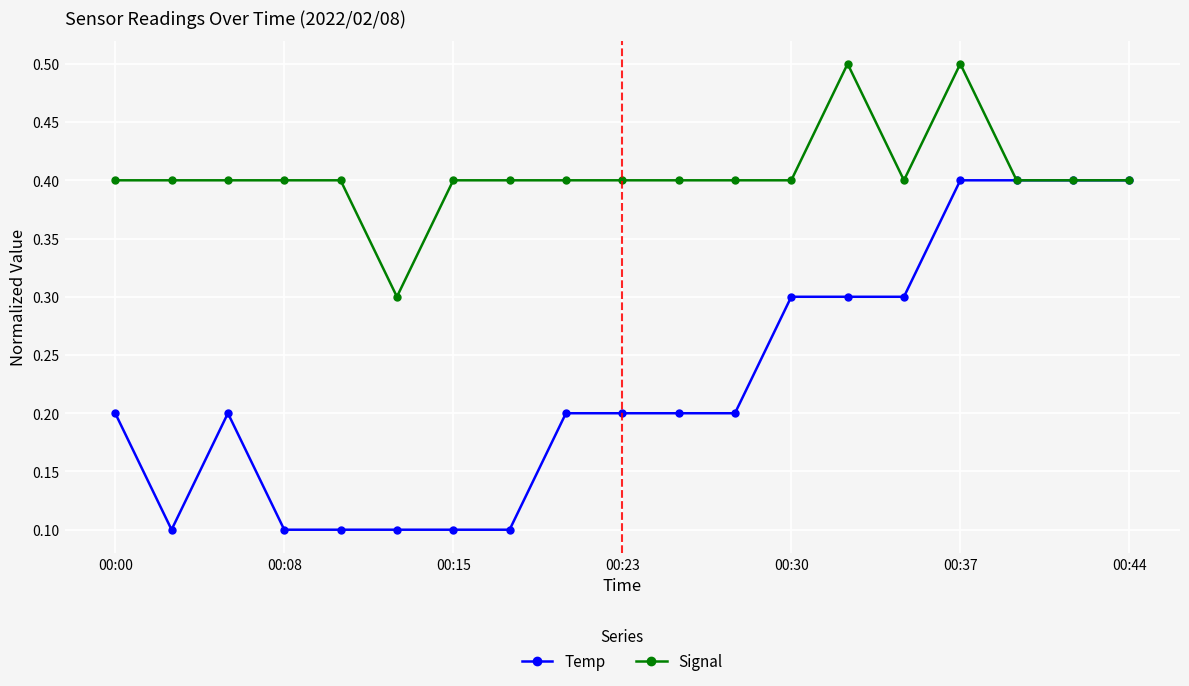

Which series has the largest total across all categories?

Signal